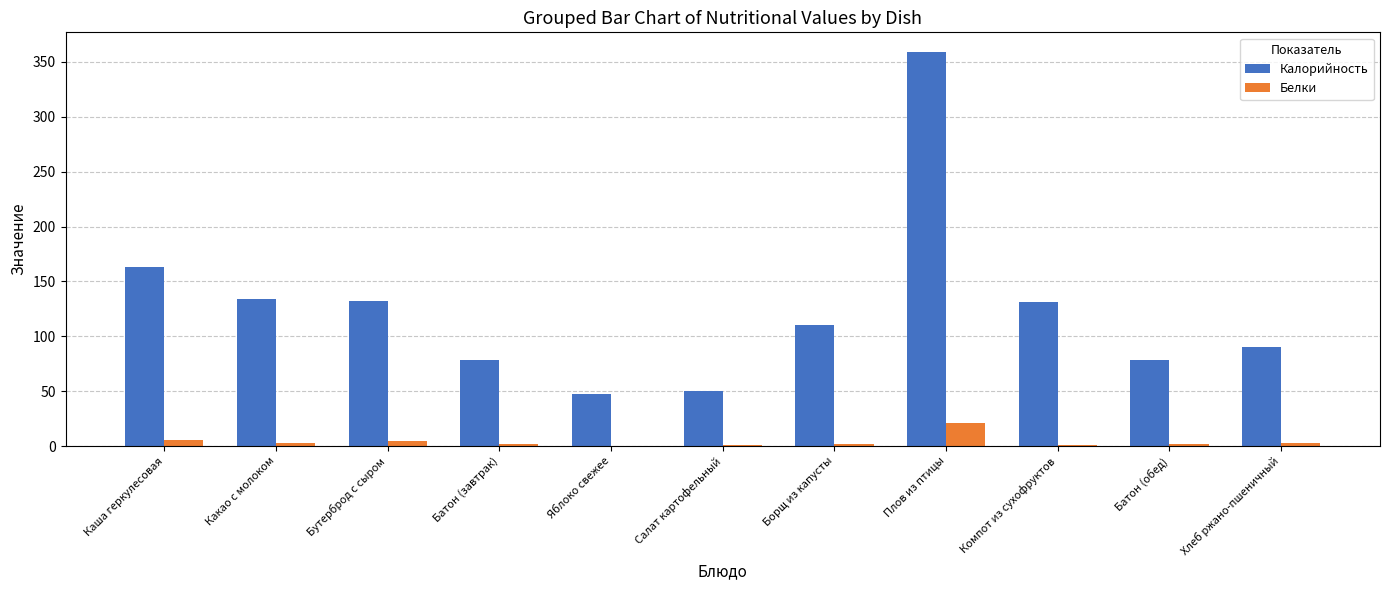

What is the difference between the Калорийность values at Яблоко свежее and Плов из птицы?

312.0